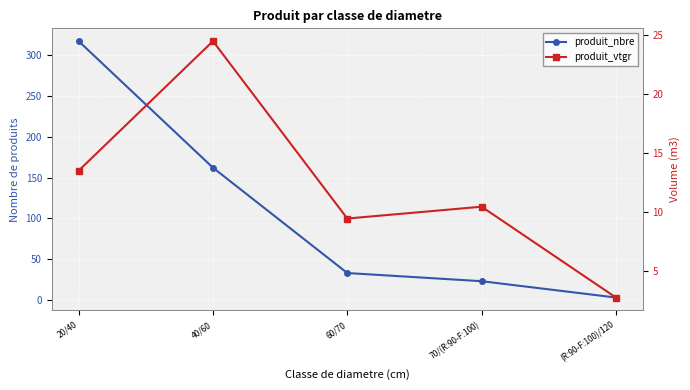

Which category has the lowest value in the produit_vtgr series?

(R:90-F:100)/120